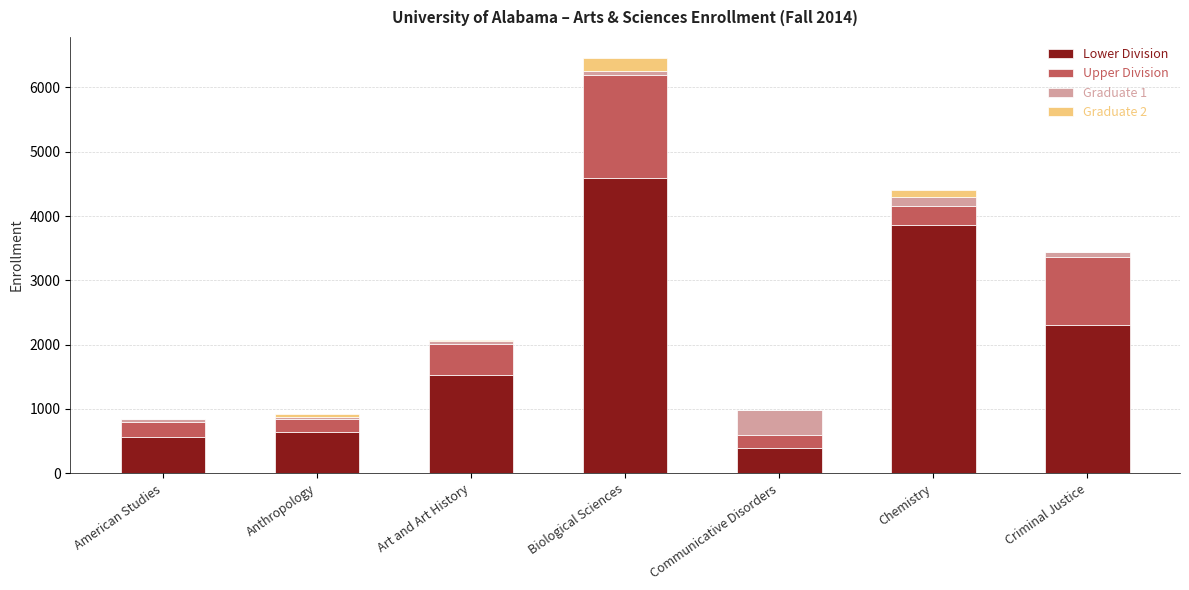

Where is Lower Division nearest to the value 2493?

Criminal Justice